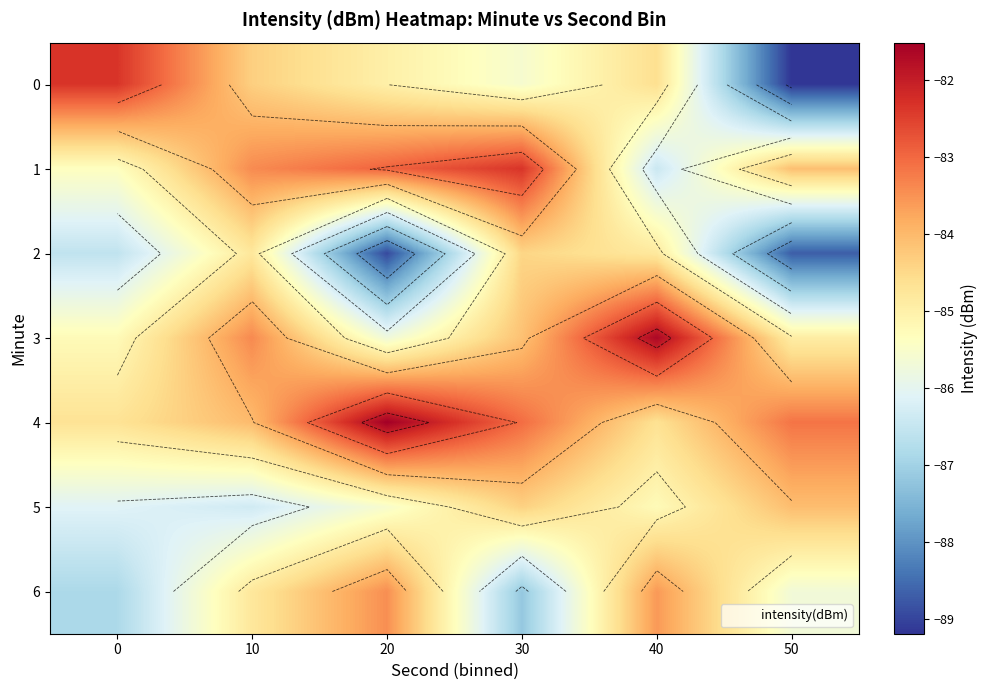

How many distinct data groups are displayed?

7